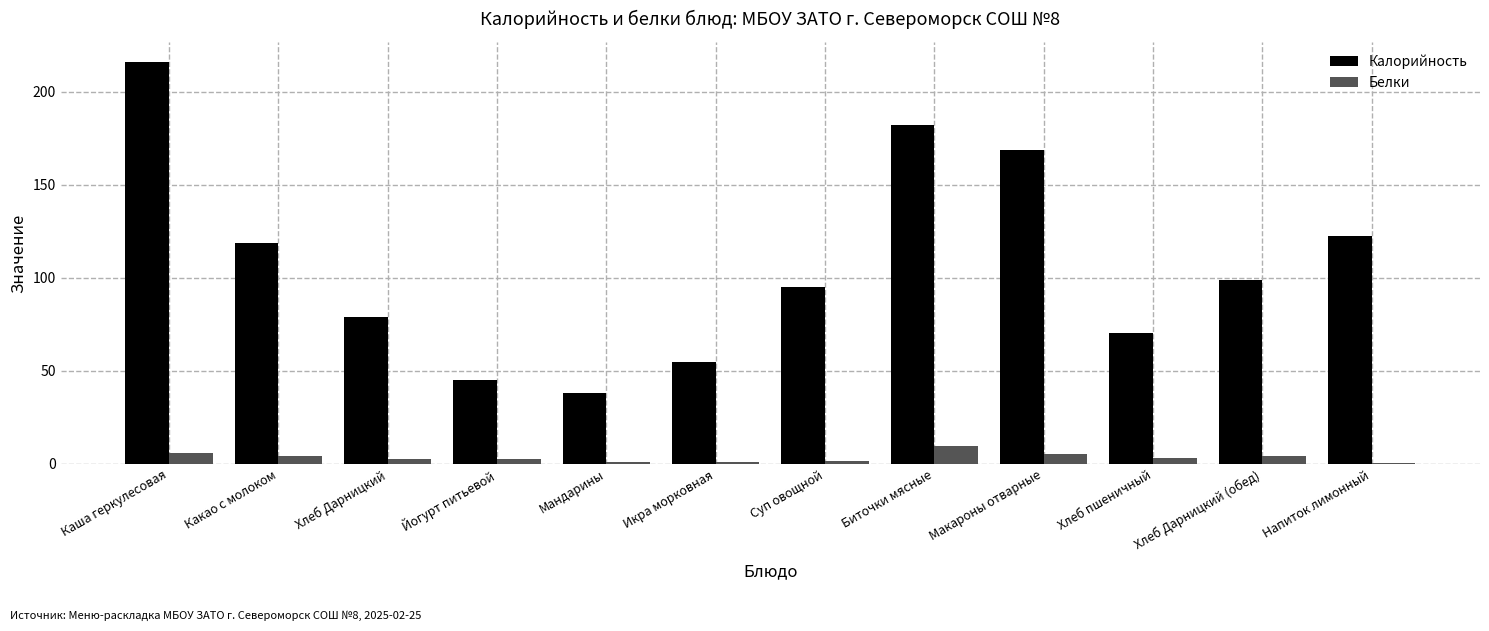

Which series changed the most between Каша геркулесовая and Какао с молоком?

Калорийность